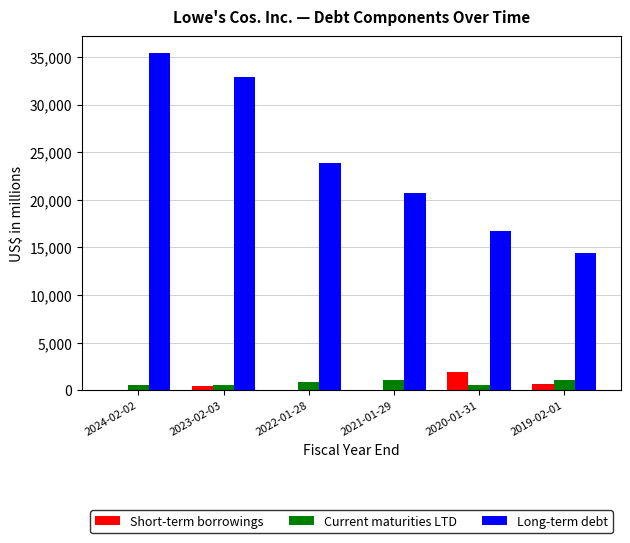

How many Short-term borrowings values are between 0 and 722?

5